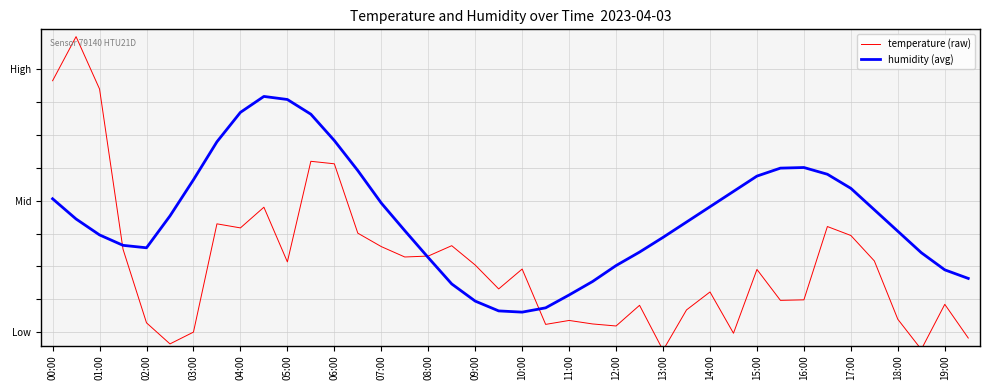

What is the maximum value shown in the chart?

1.1